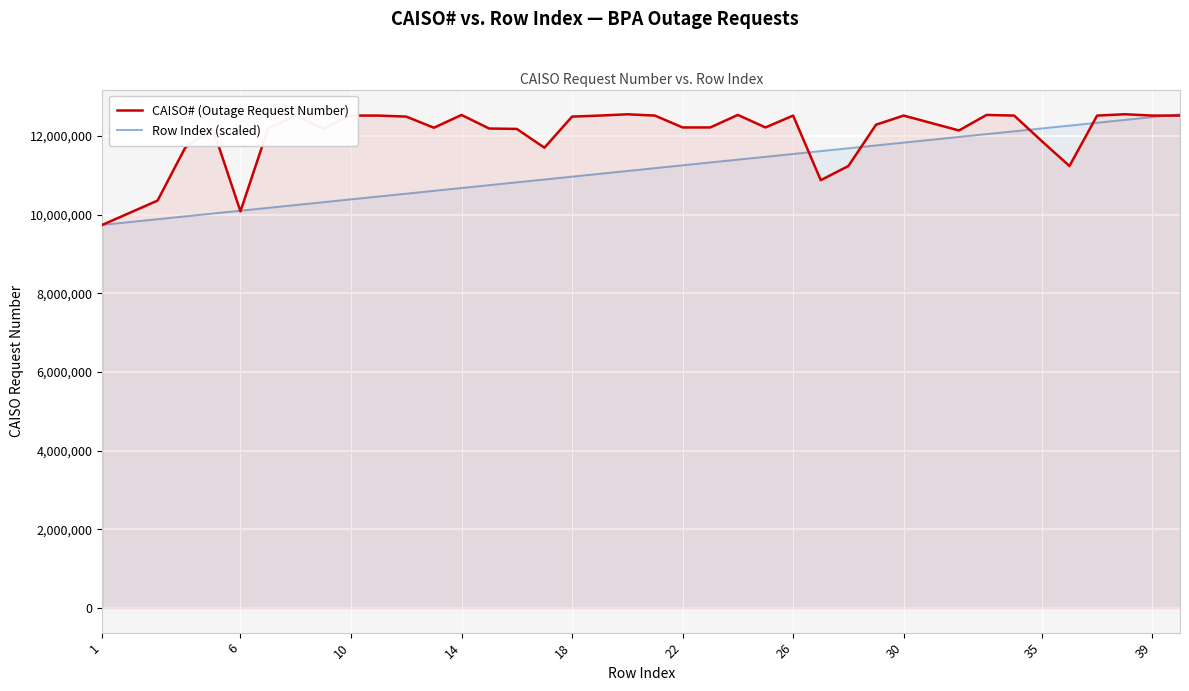

Rank the series by their average value, from lowest to highest.

Row Index (scaled), CAISO# (Outage Request Number)